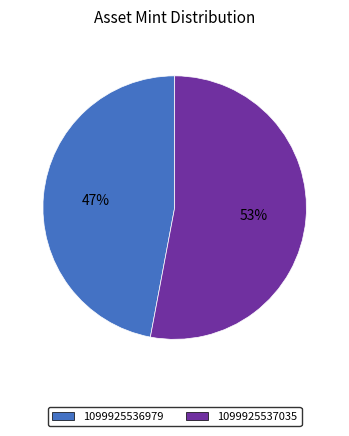

What percentage is the 1099925537035 slice, to the nearest percent?

53%